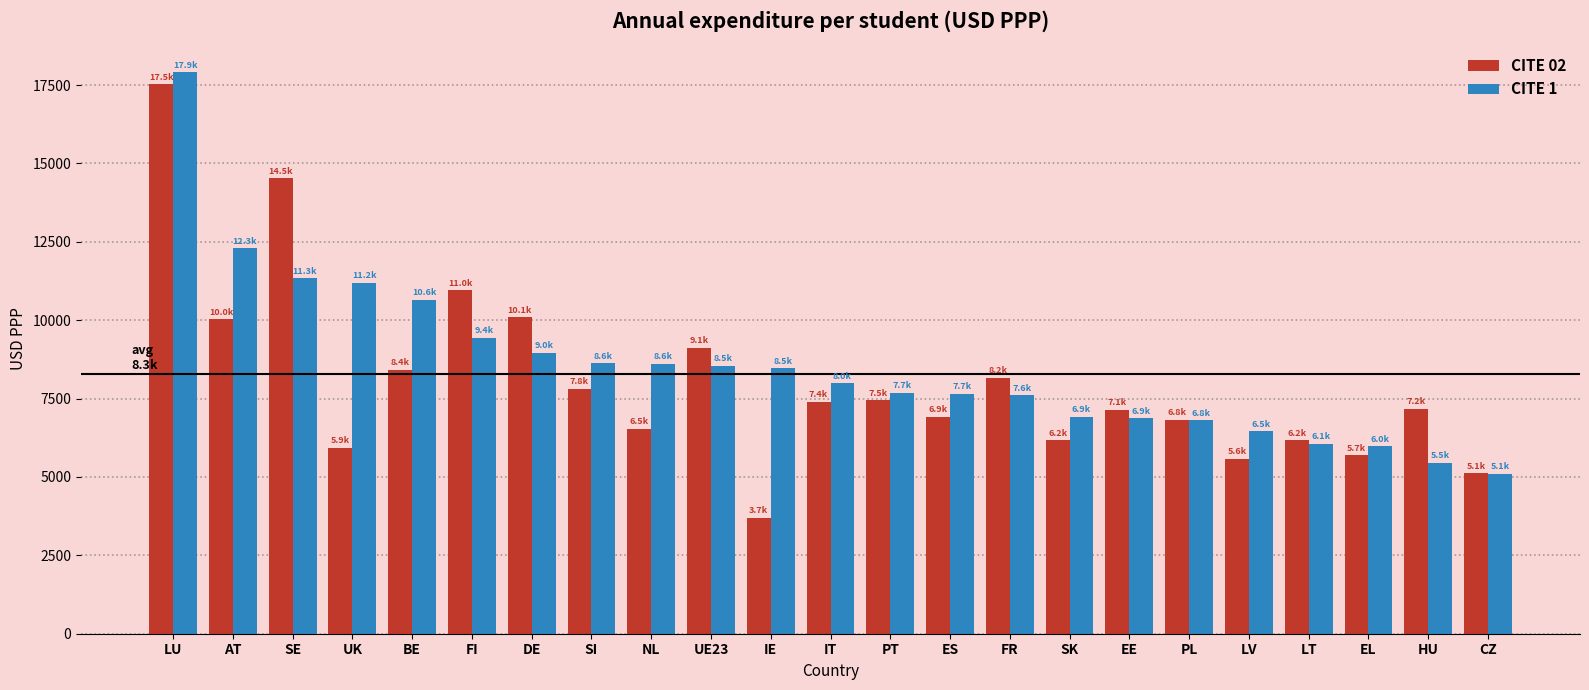

How many series are shown in this chart?

2